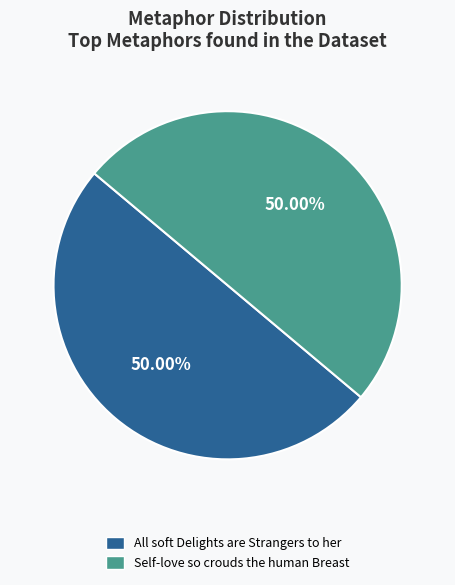

Combined, do All soft Delights are Strangers to her and Self-love so crouds the human Breast account for over 50%?

Yes